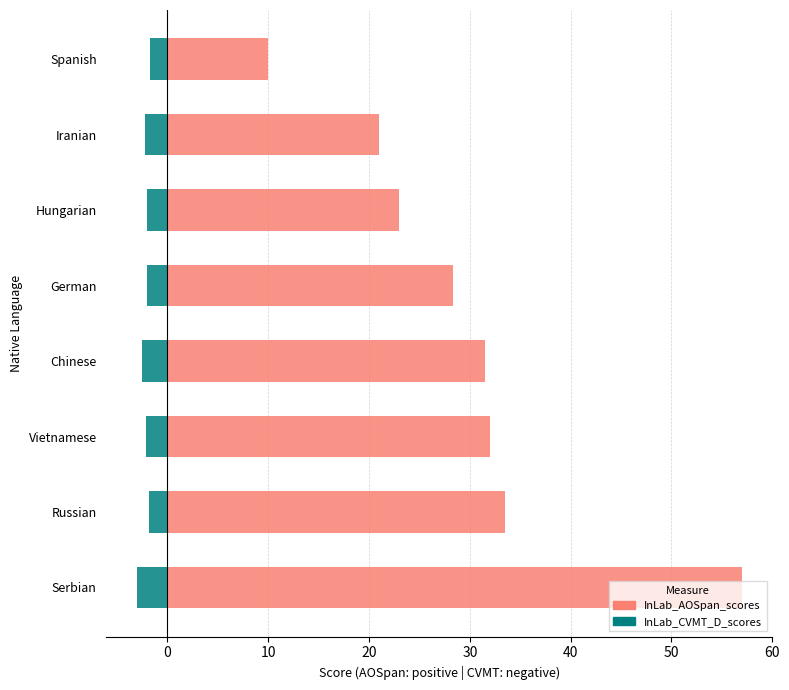

The InLab_CVMT_D_scores series shows -2.5 at Chinese. True or false?

True